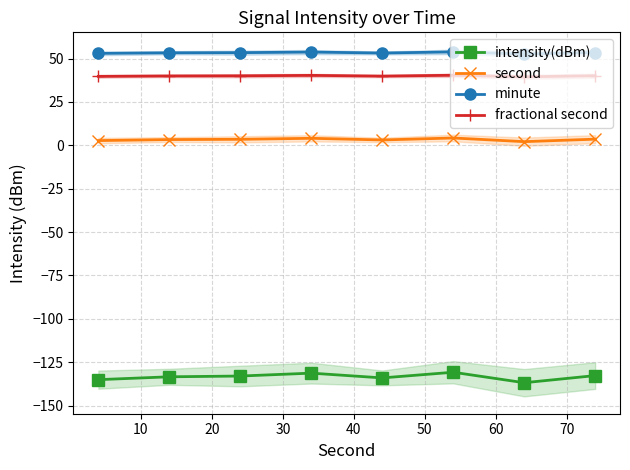

List the series in order of their peak value, lowest first.

intensity(dBm), second, fractional second, minute